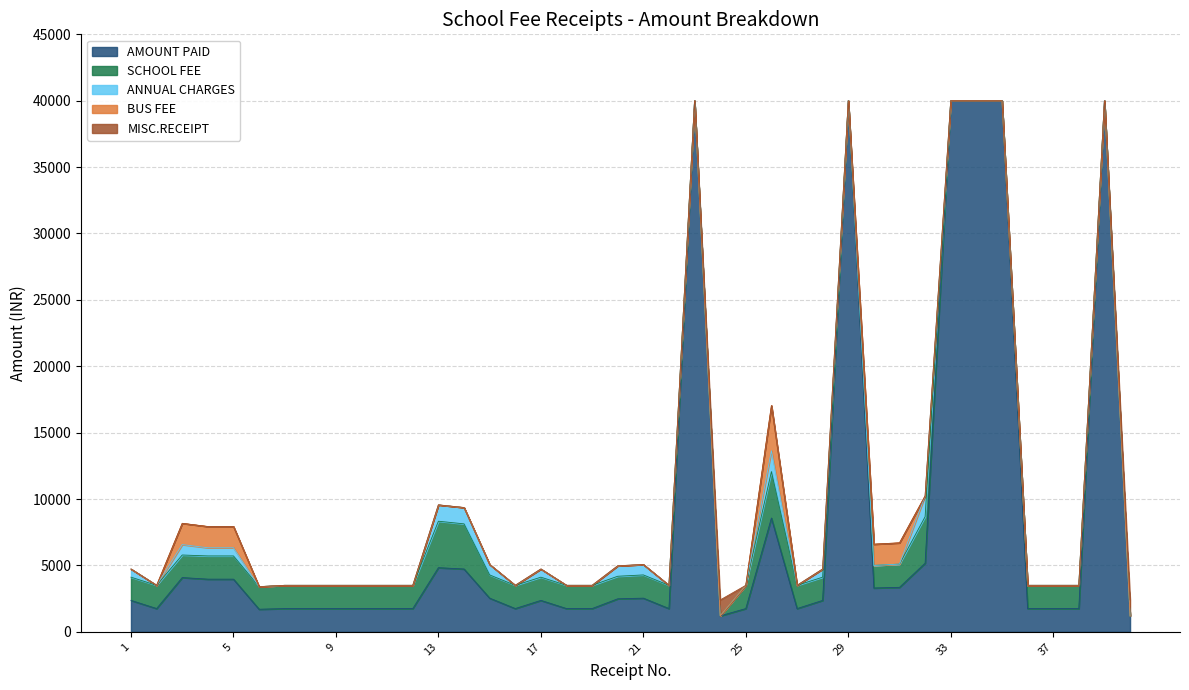

Does the chart have visible grid lines?

Yes